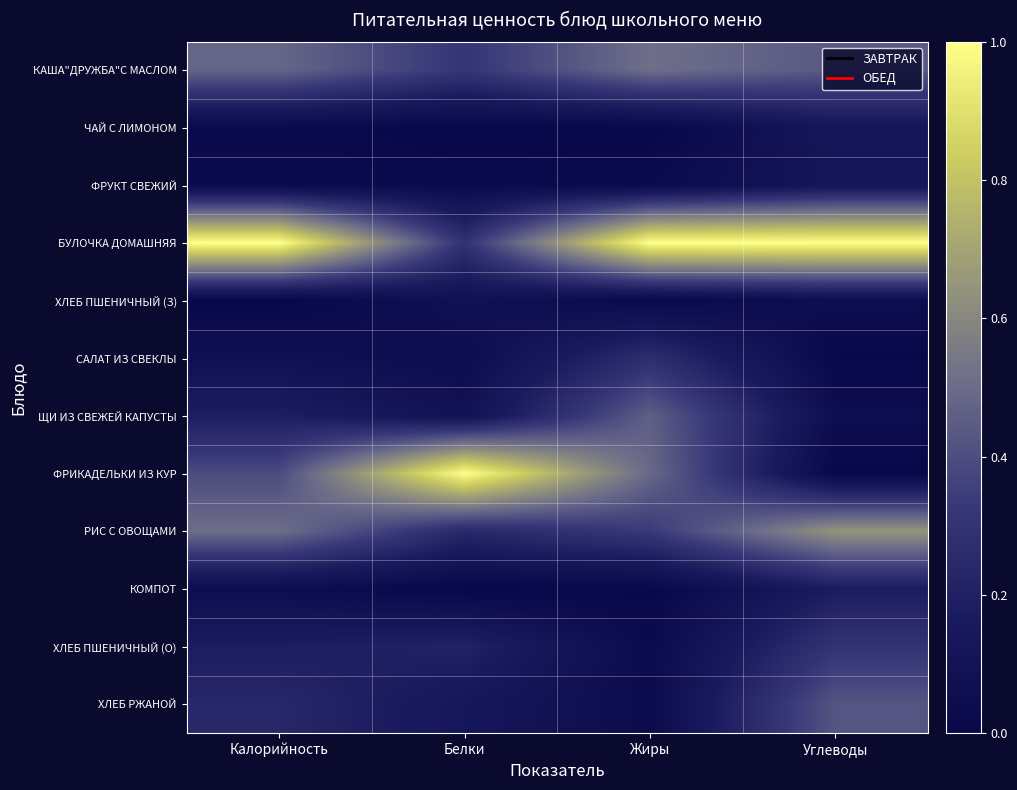

At which category is the sum across all series the highest?

Углеводы